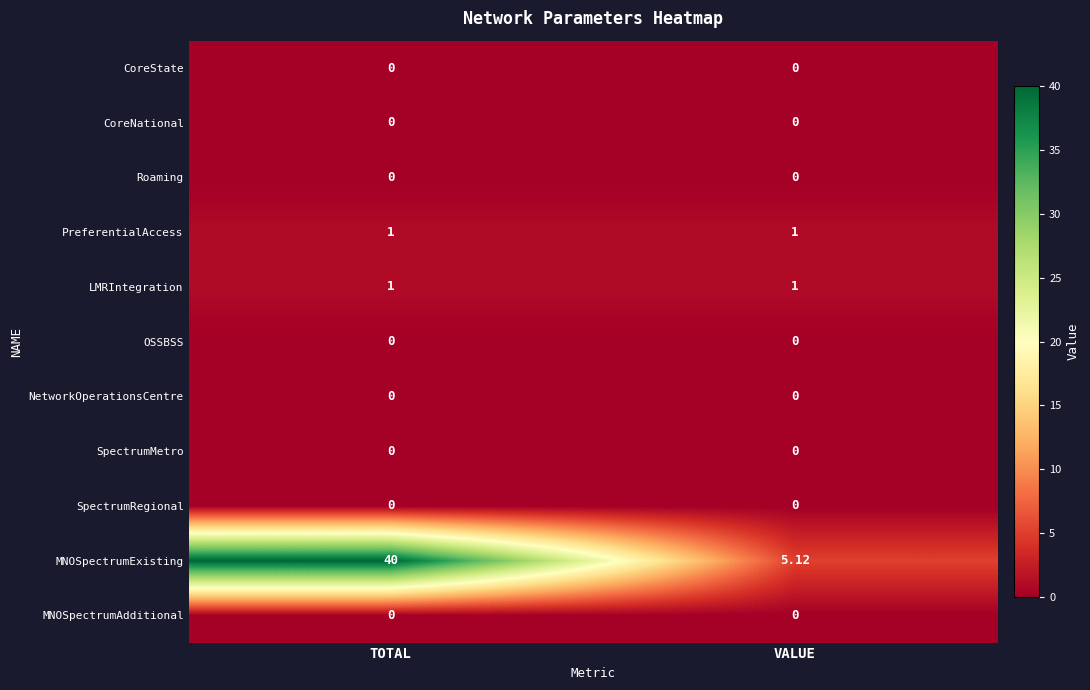

Which series has the largest total across all categories?

MNOSpectrumExisting